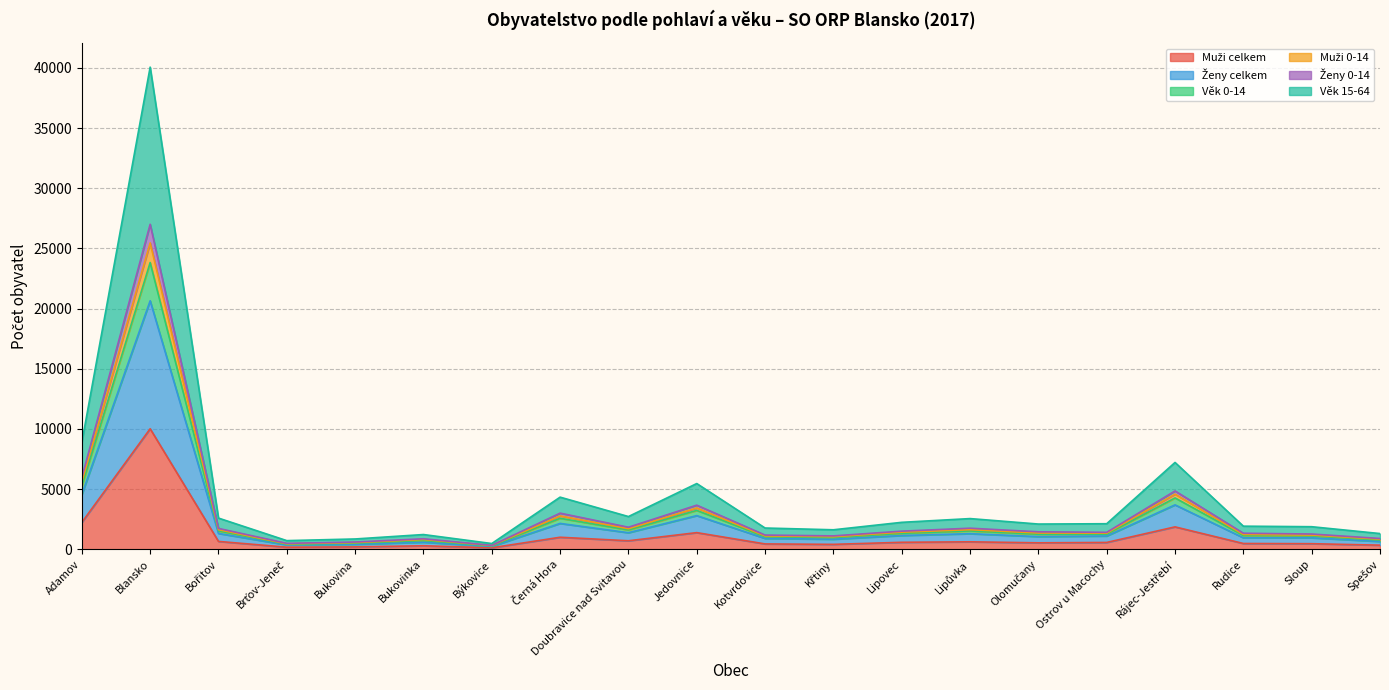

At which category is the sum across all series the highest?

Blansko